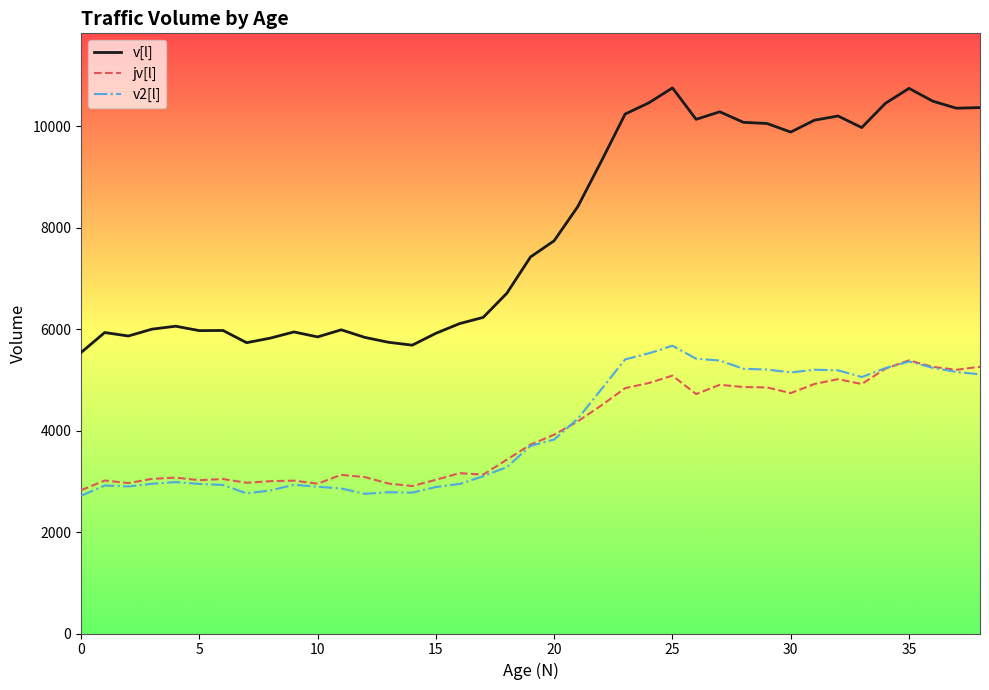

True or false: jv[l] and v[l] cross at least once.

False